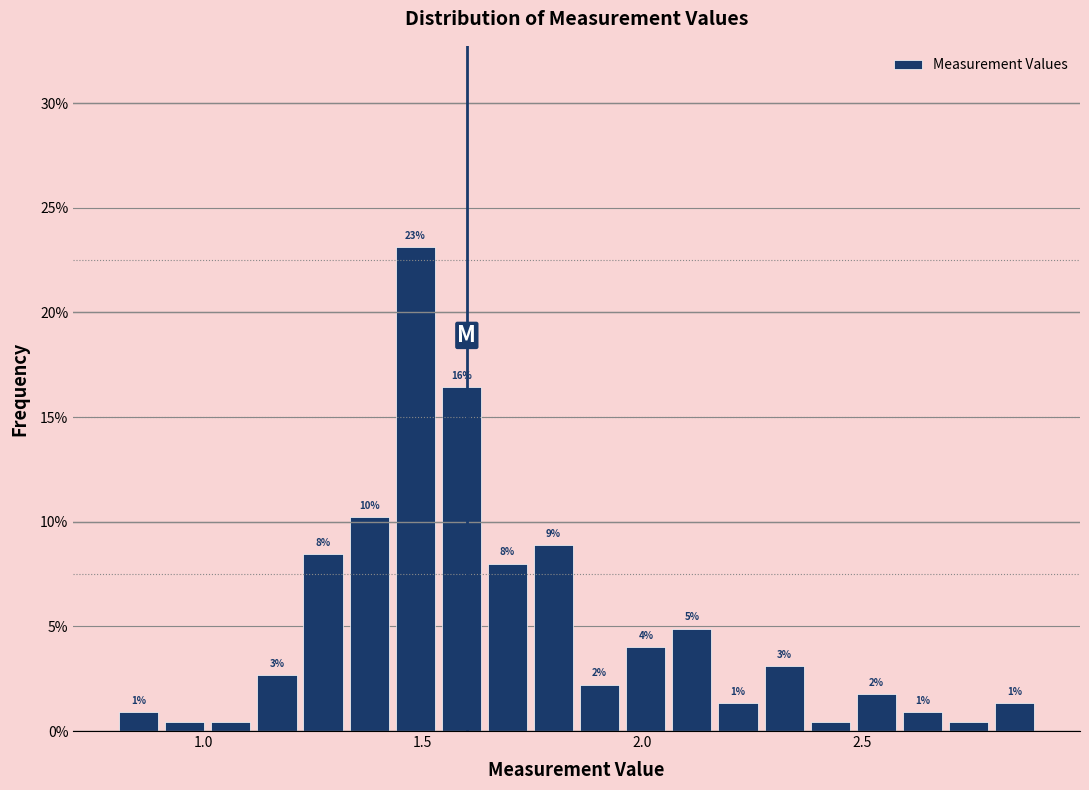

Read against the x-axis, roughly where is the centre of the tallest bar?

1.50